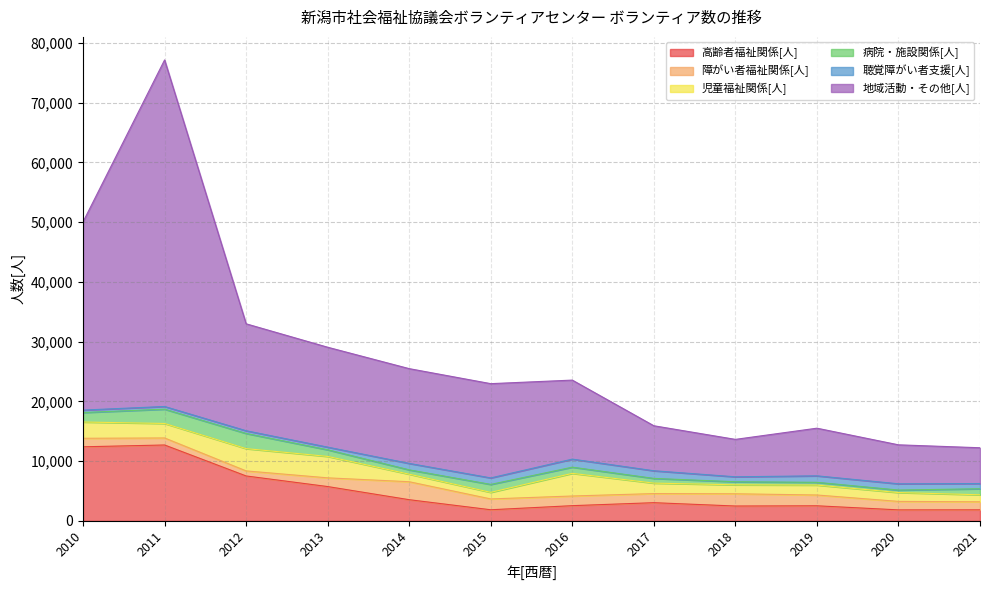

The 地域活動・その他[人] series shows 7530 at 2017. True or false?

True